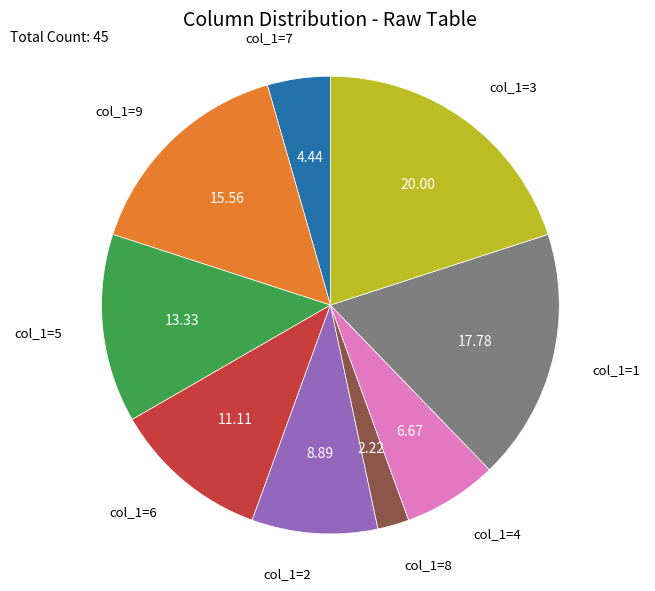

Is there any slice that represents more than half of the pie?

No